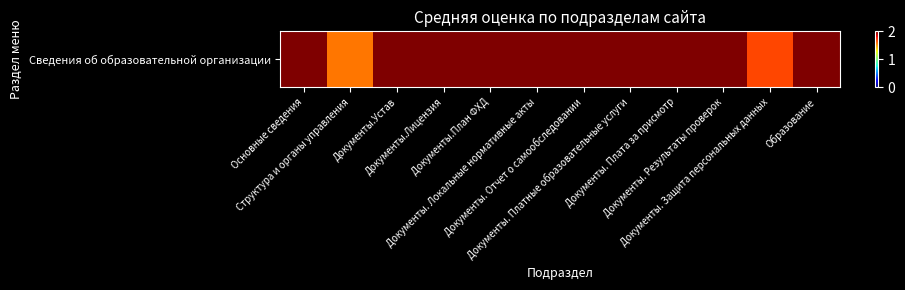

Reading left to right, extract all data points from this chart.

2.0	1.6	2.0	2.0	2.0	2.0	2.0	2.0	2.0	2.0	1.7	2.0